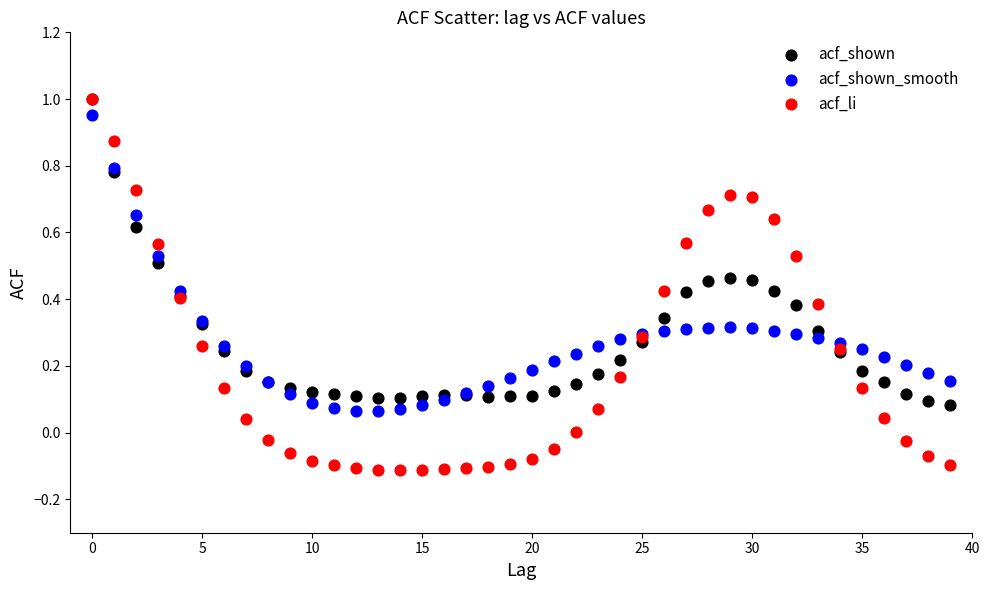

Which series has the largest Y range (max minus min)?

acf_li